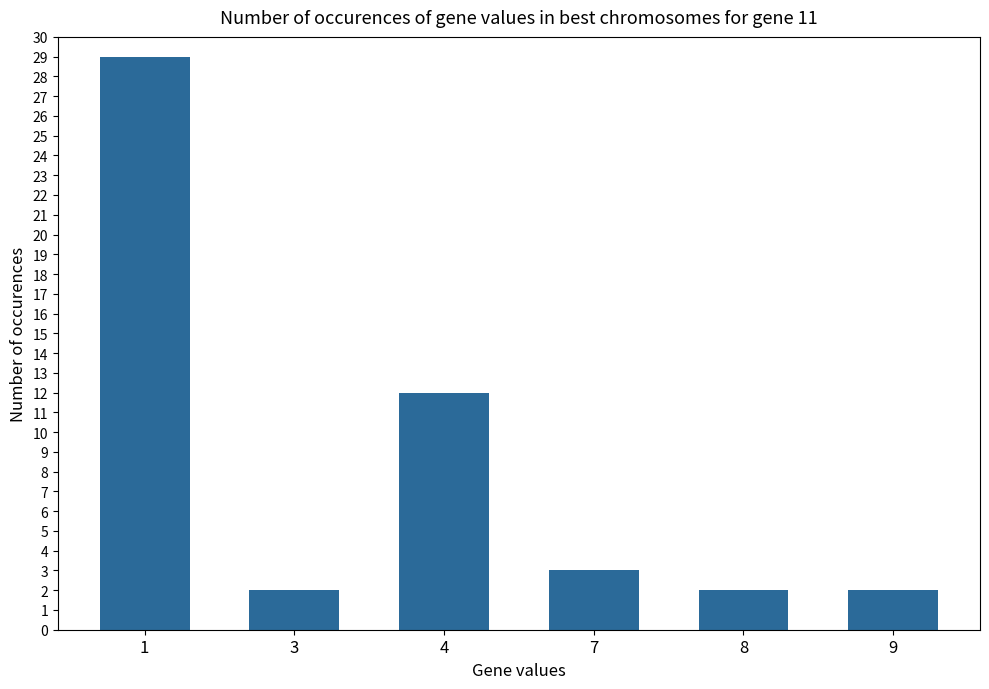

What is the minimum value shown in the chart?

2